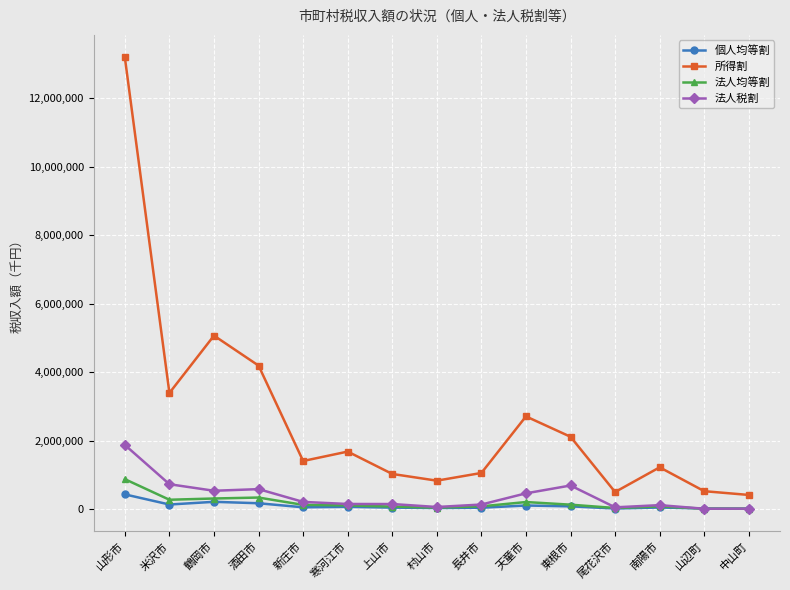

At which label does 所得割 reach its peak?

山形市